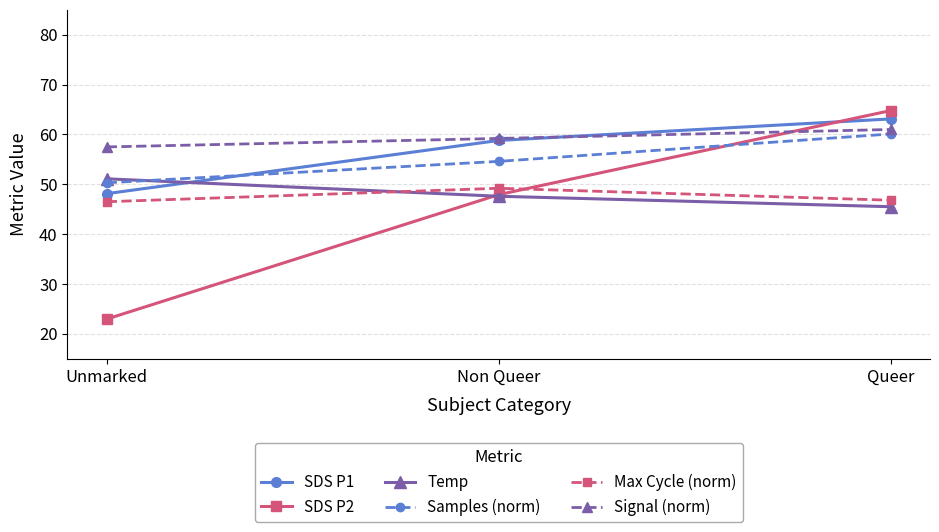

Does the chart display data point markers on the line(s)?

Yes